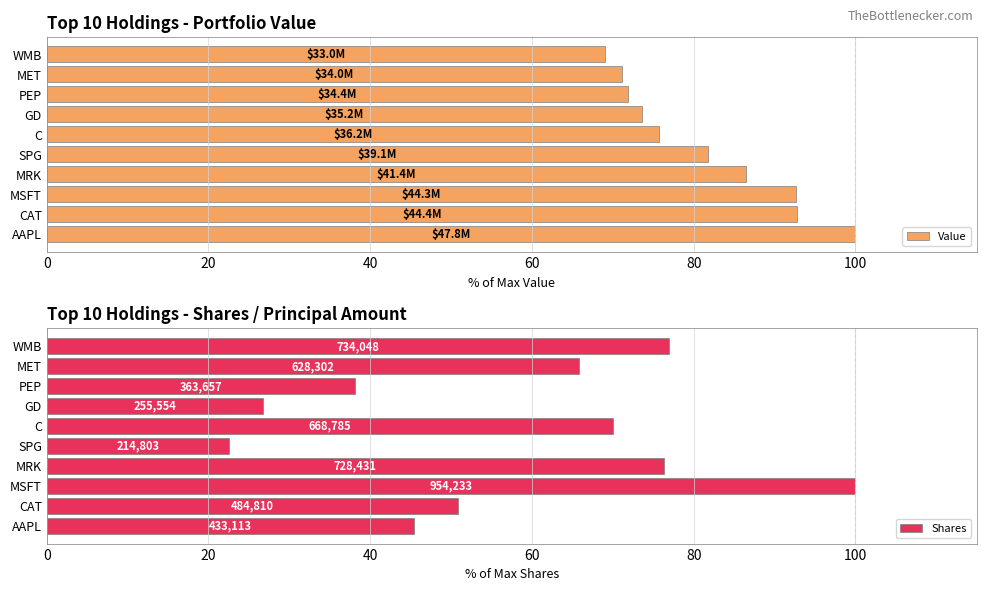

True or false: Value has a value of 92.7 at MSFT.

True